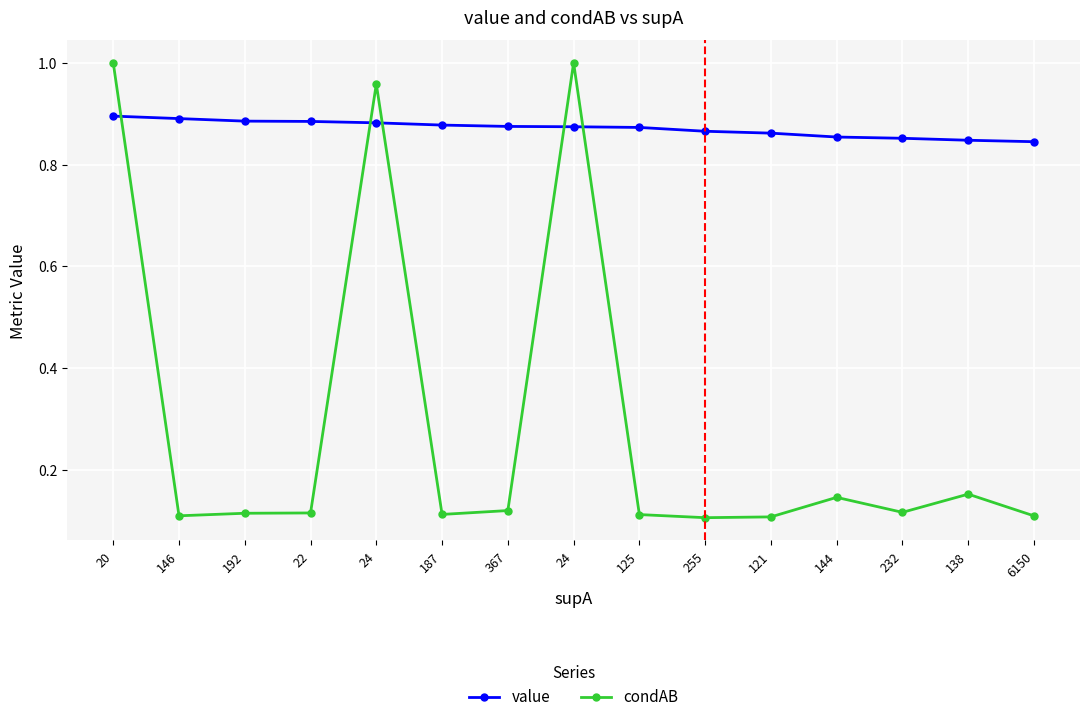

Is the value of value at 125 greater than the value of condAB at 146?

Yes